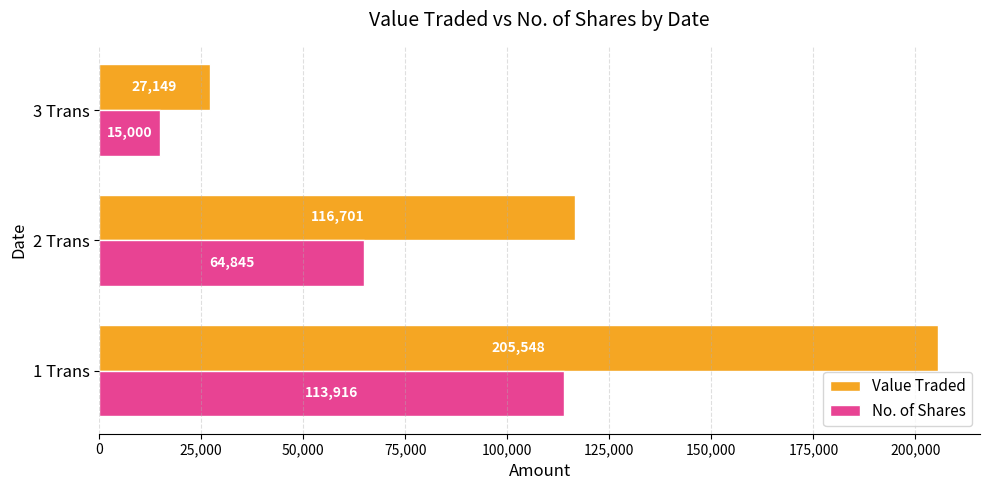

Which series has the largest range (max minus min)?

Value Traded